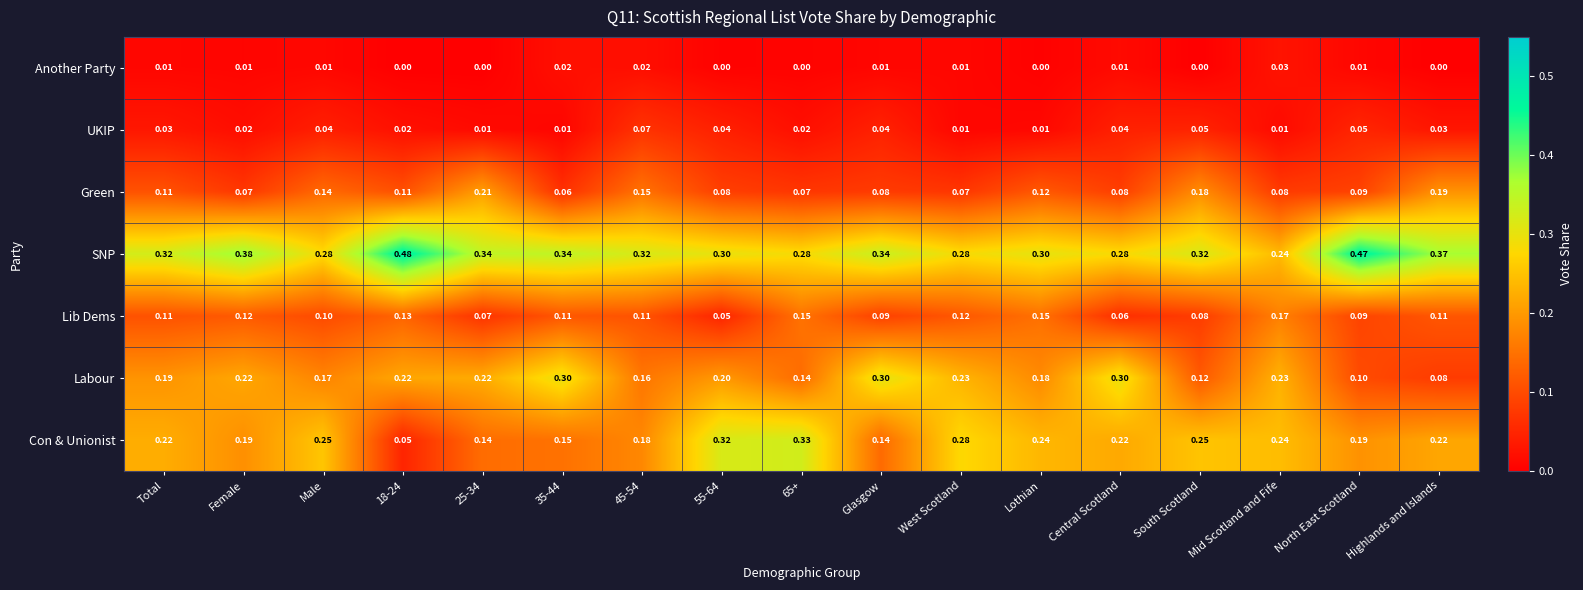

List the series in order of their peak value, highest first.

SNP, Con & Unionist, Labour, Green, Lib Dems, UKIP, Another Party